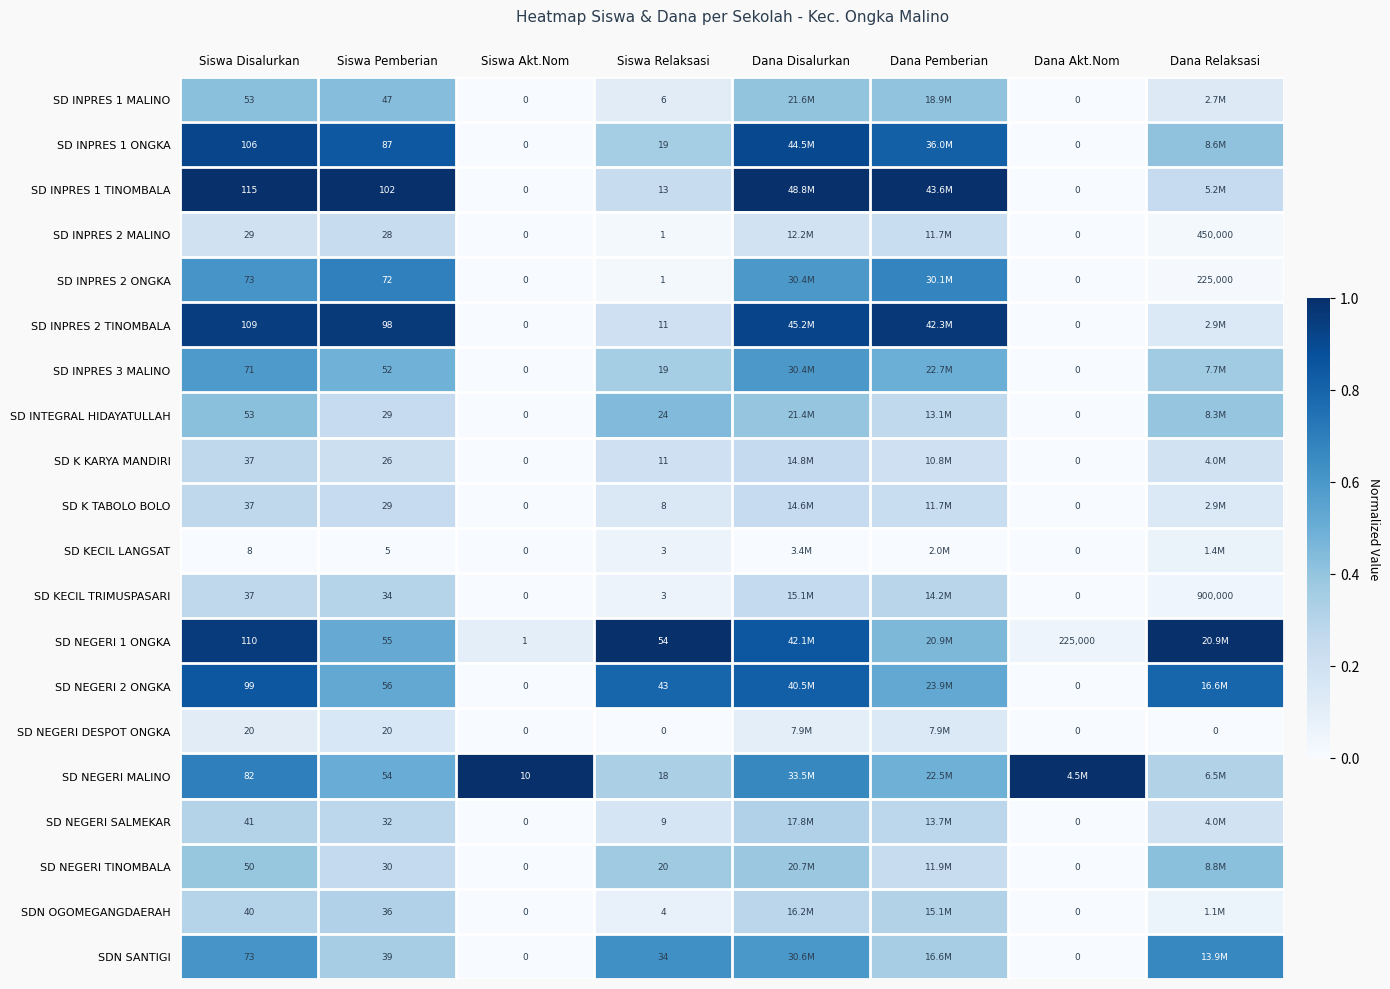

Is the value of SD NEGERI SALMEKAR at Siswa Disalurkan greater than the value of SD INPRES 2 MALINO at Siswa Disalurkan?

Yes